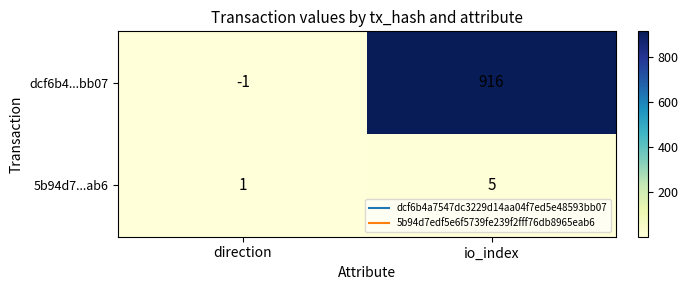

Which category has the lowest value in the dcf6b4...bb07 series?

direction